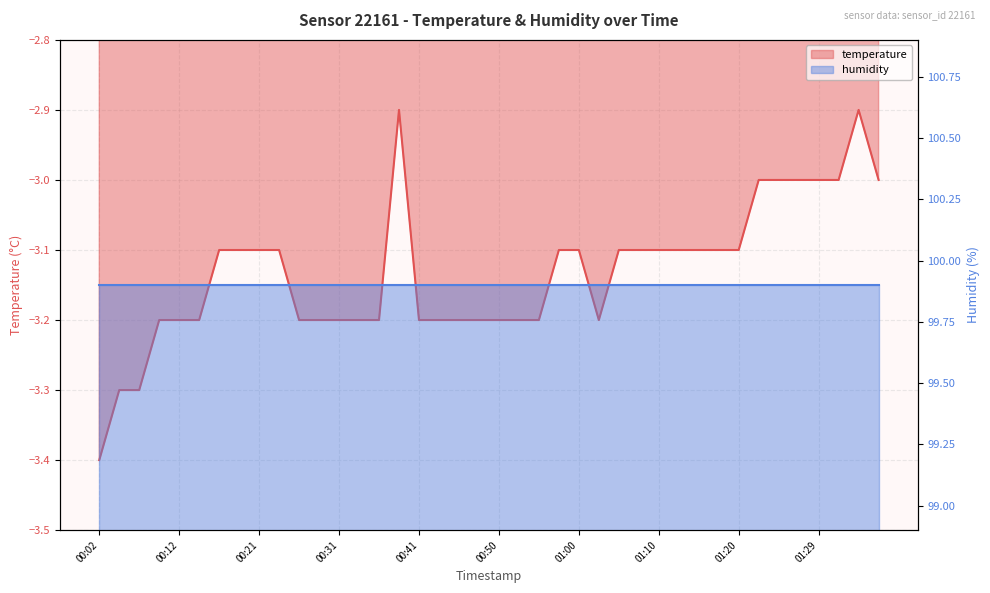

At 23, list the series in order from largest to smallest.

humidity, temperature